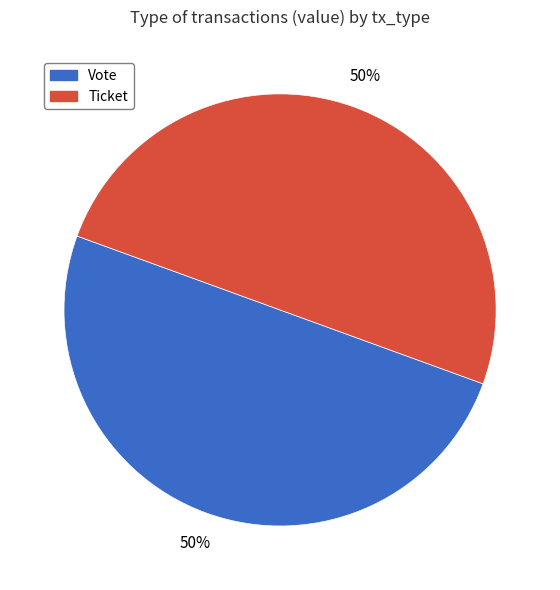

Is it true that Vote is 35% of the pie?

False